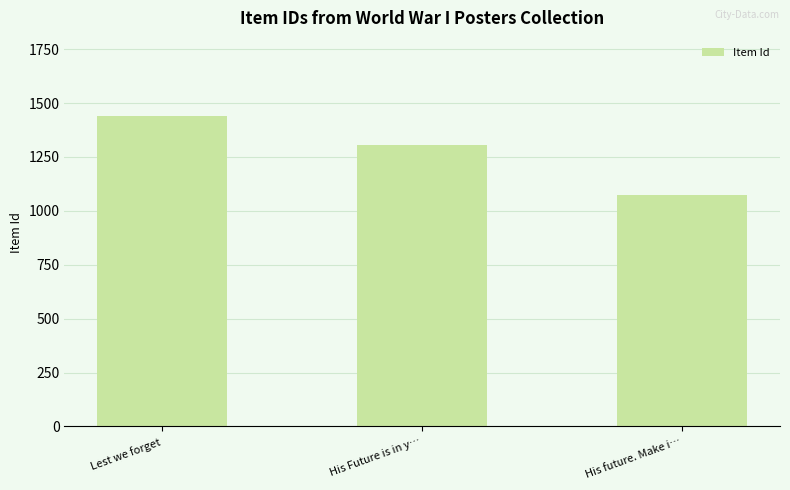

What is the sum of all values?

3822